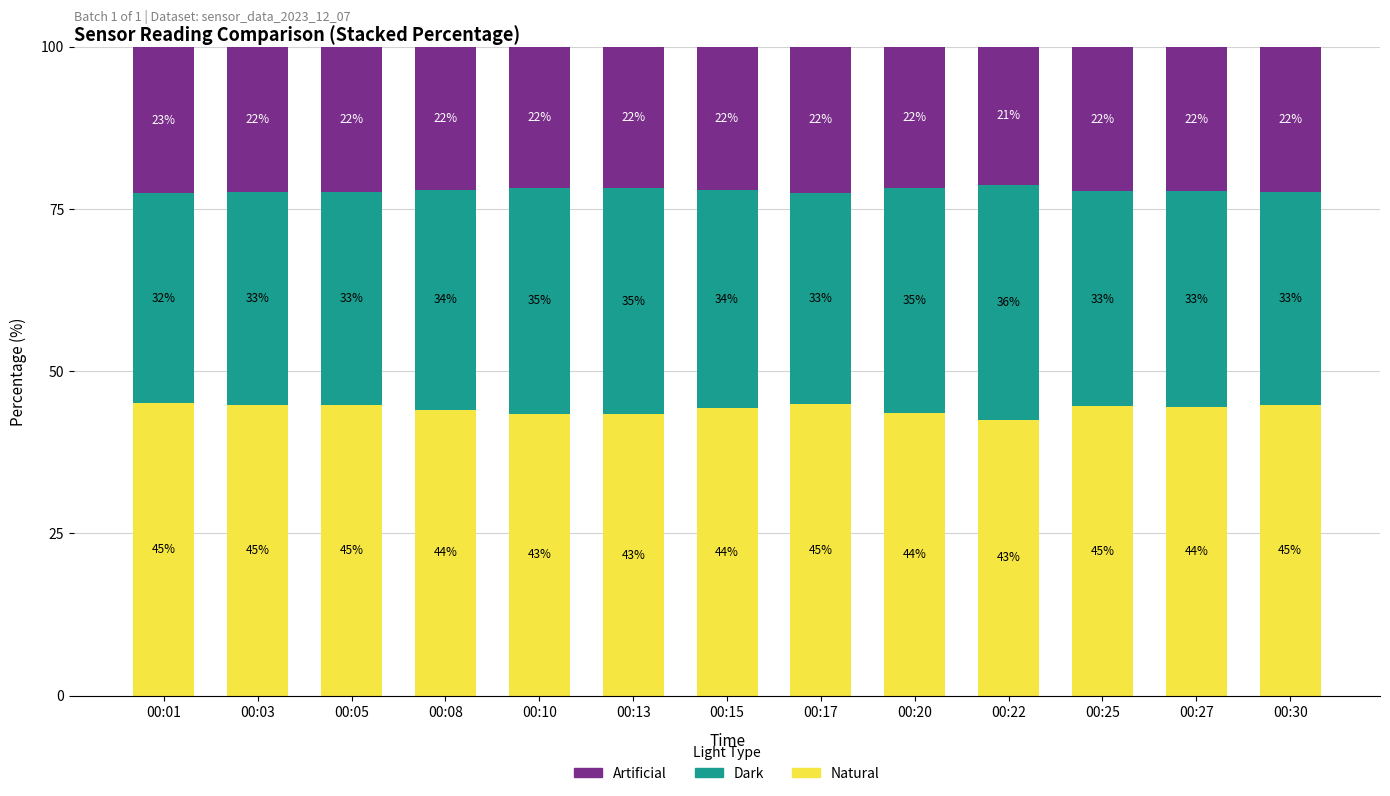

What is the total value across all series at 00:10?

100.0